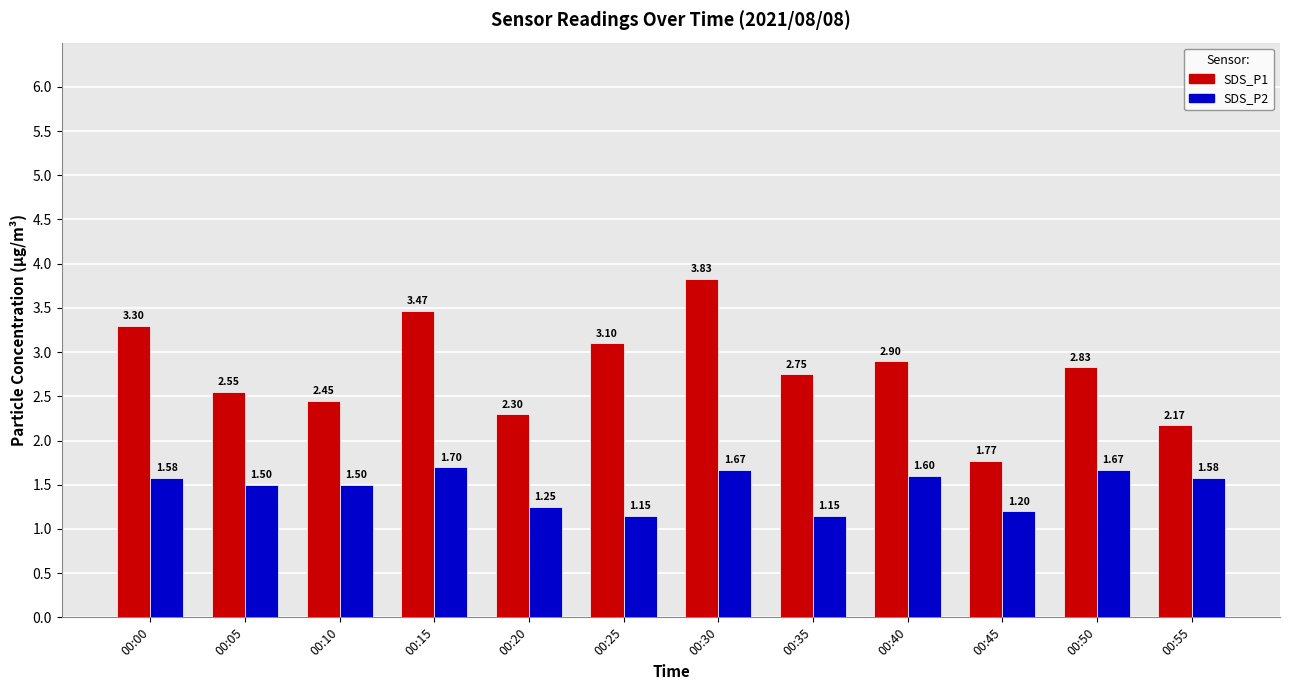

Does the chart contain any negative values?

No